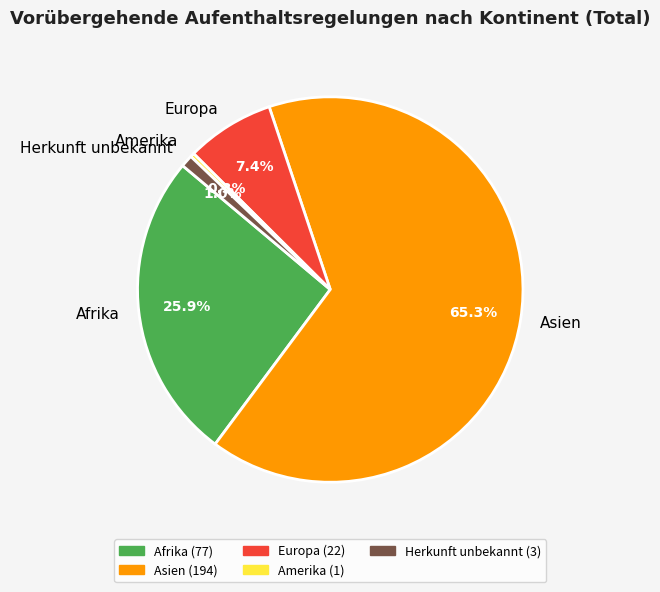

Count the number of slices in the pie.

5